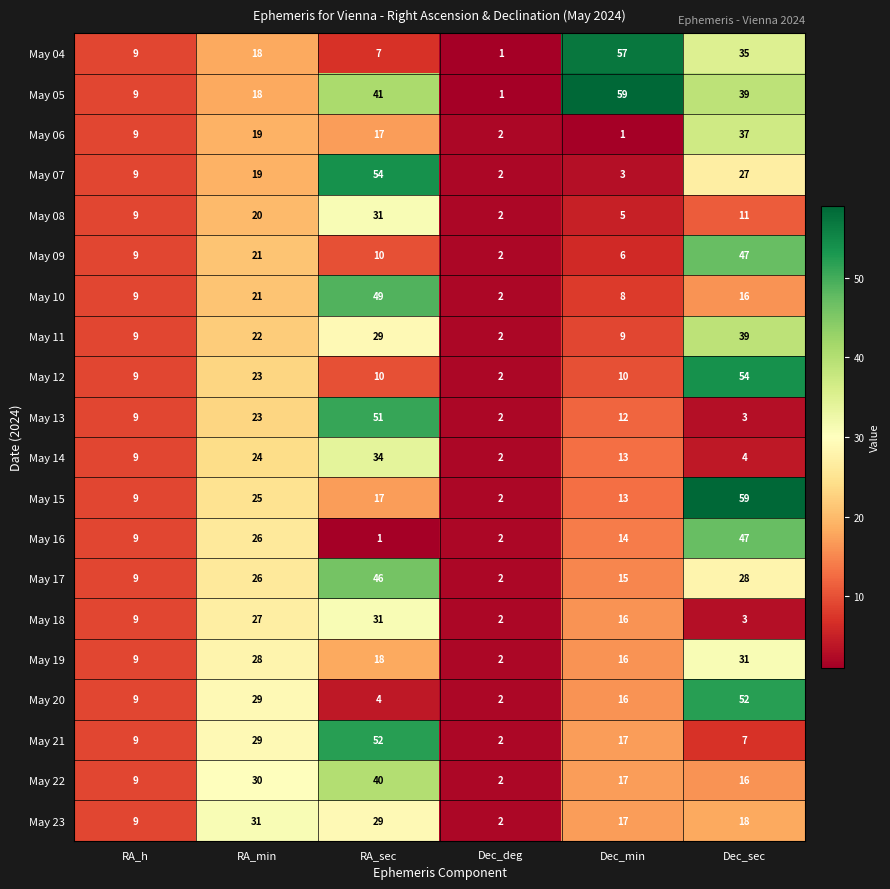

The value of May 10 at Dec_min is 13. True or false?

False